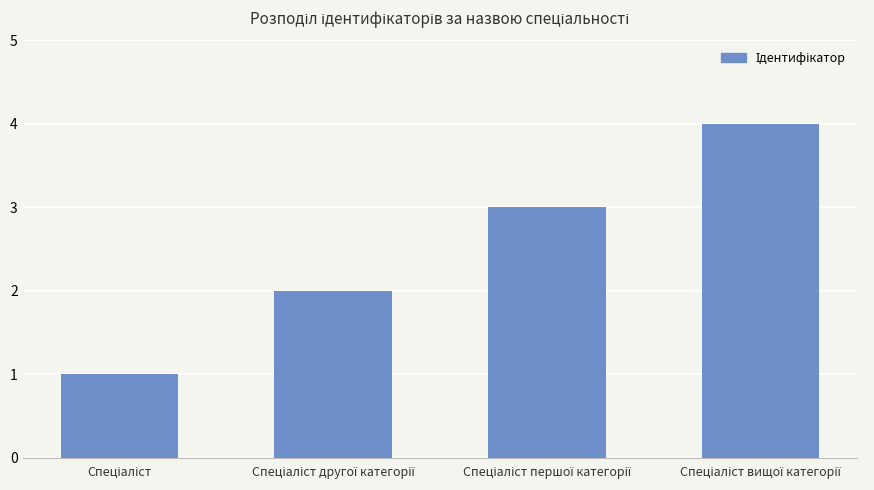

What is the sum of all values?

10